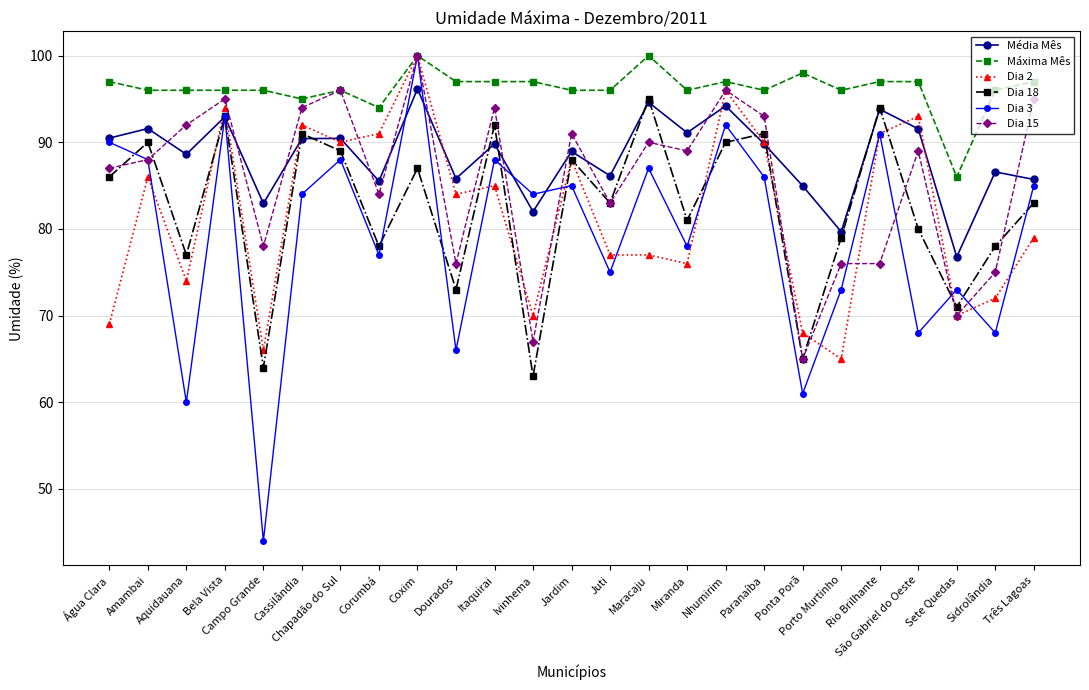

What is the difference between the highest and lowest values at Ponta Porã?

37.0